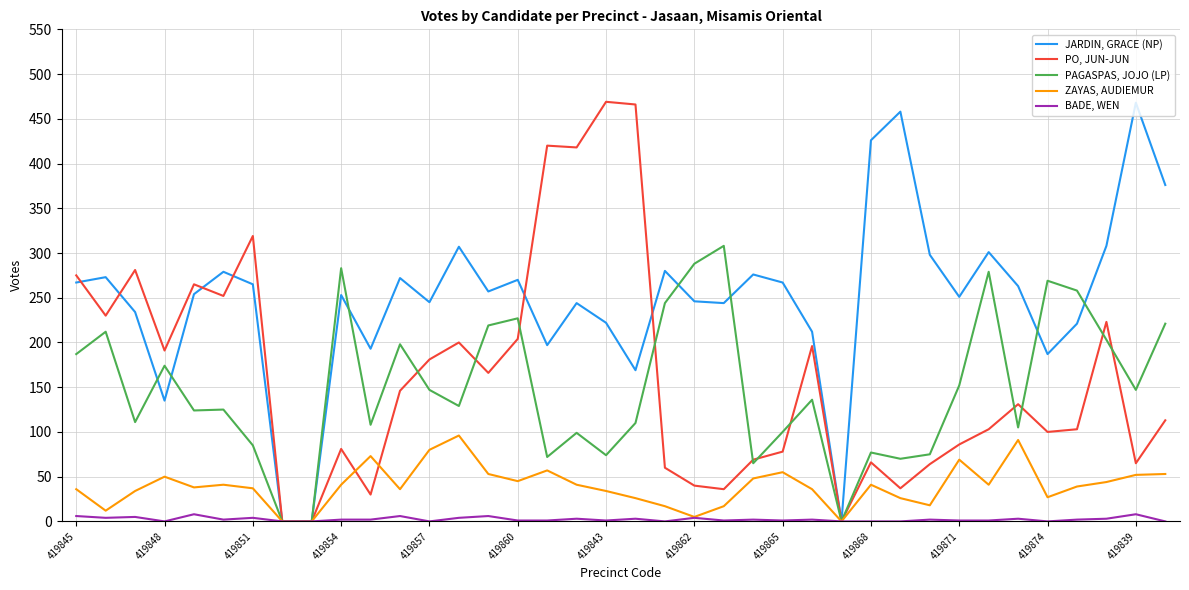

What is the greatest value displayed?

469